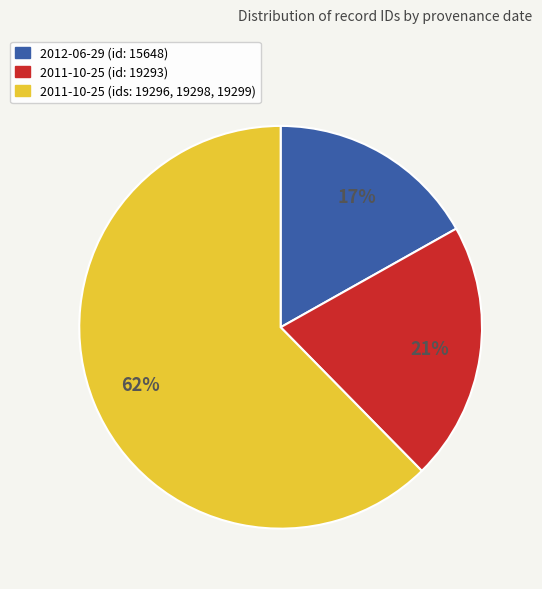

Does any single category account for the majority?

Yes